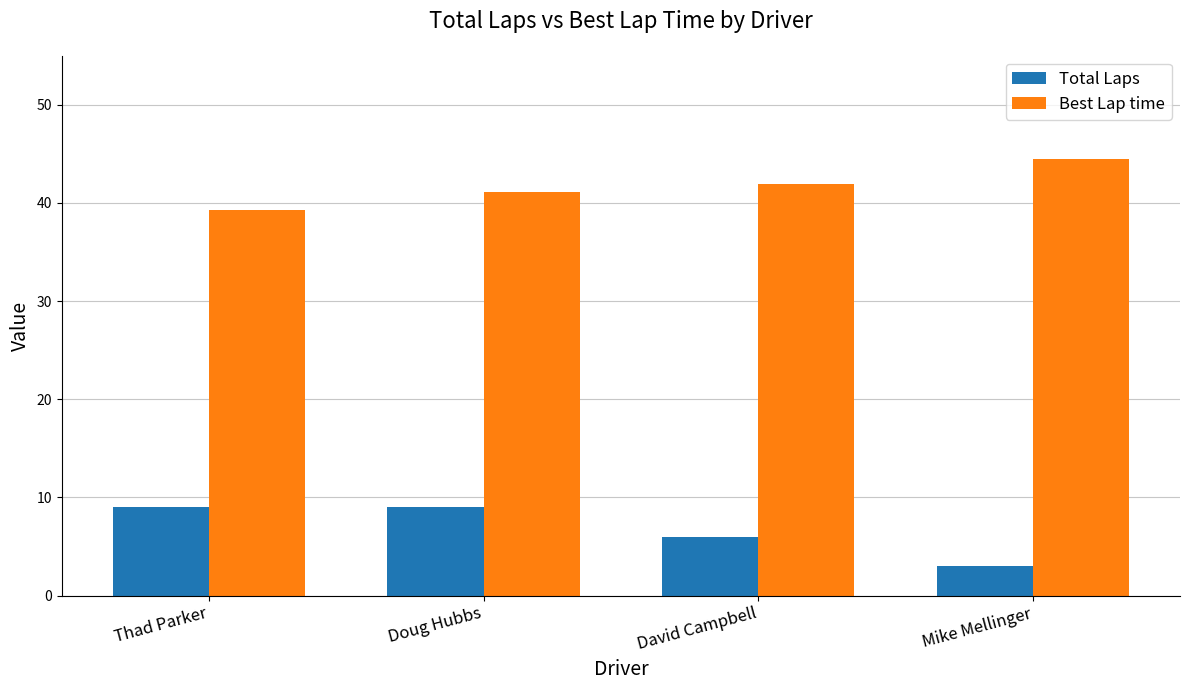

What is the total value across all series at Doug Hubbs?

50.1